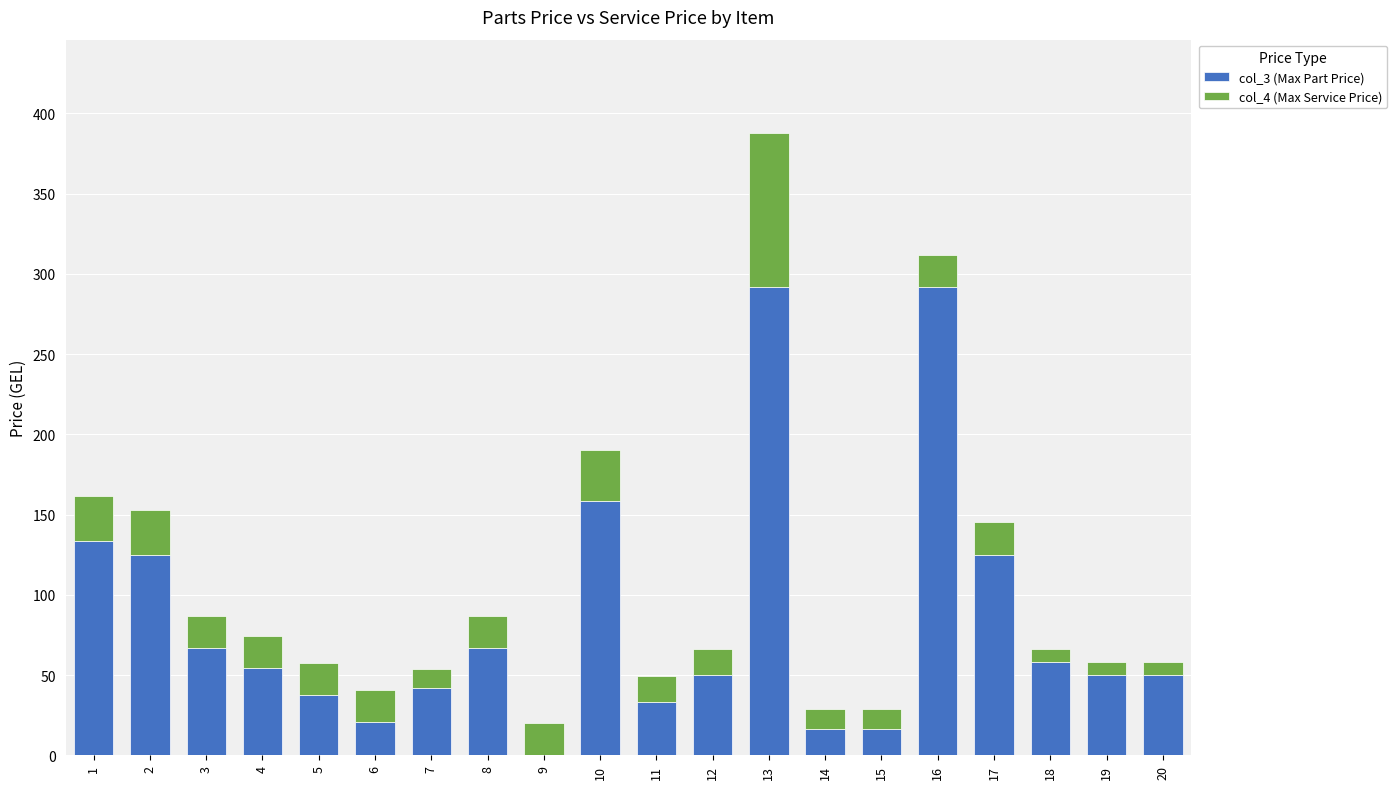

How many values in the col_3 (Max Part Price) series exceed 54?

10